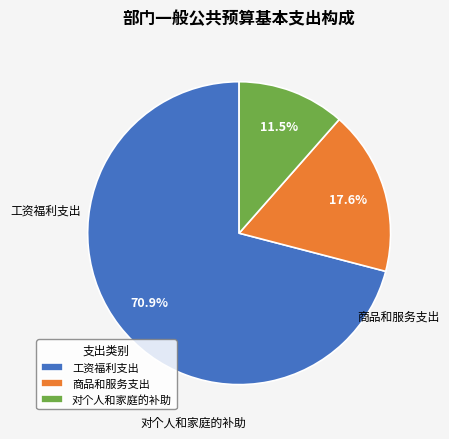

Is the sum of 工资福利支出 and 对个人和家庭的补助 greater than half?

Yes